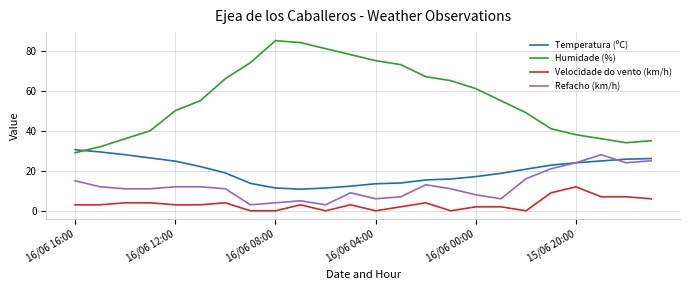

Which series has the largest range (max minus min)?

Humidade (%)